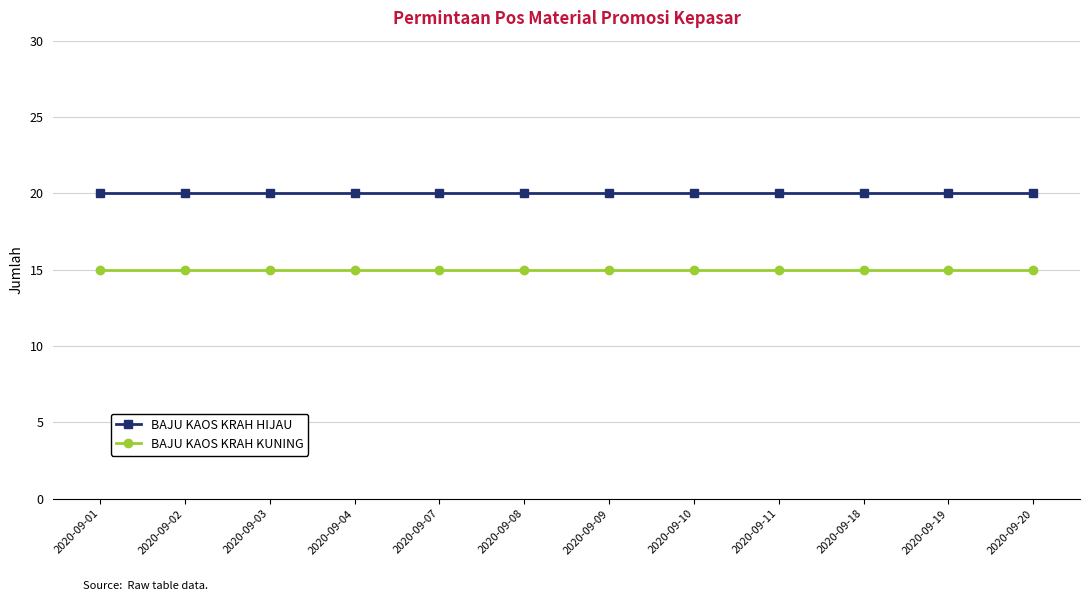

What is the minimum value shown in the chart?

15